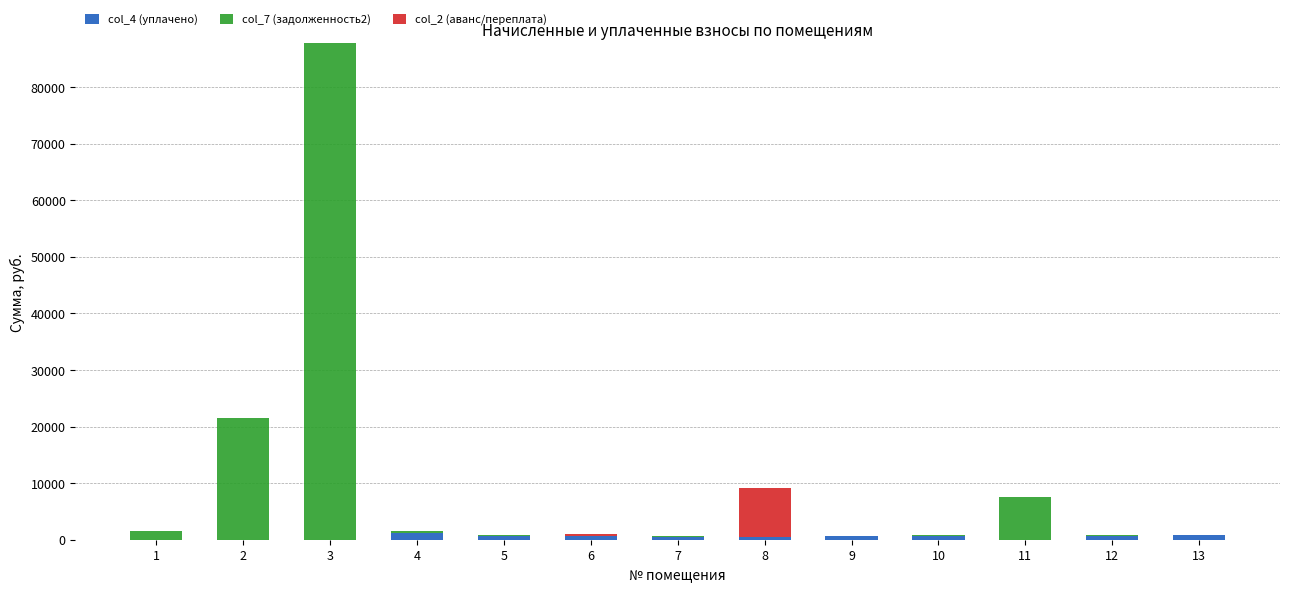

At which category is the sum across all series the highest?

3